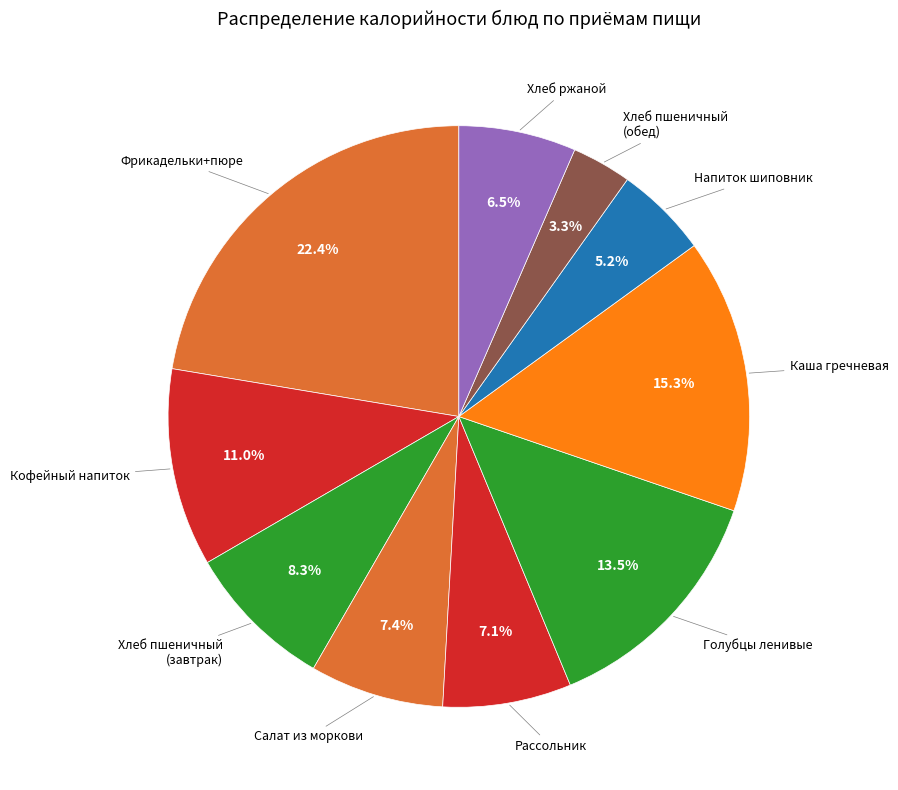

What is the largest slice in the pie chart?

Фрикадельки из птицы+картофельное пюре